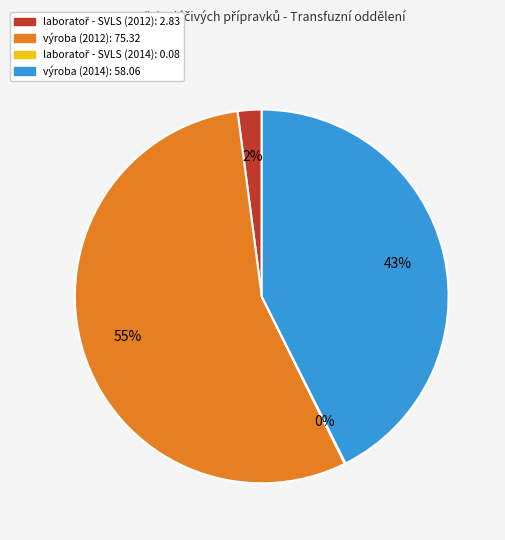

To the nearest percent, what is the average slice percentage?

25%